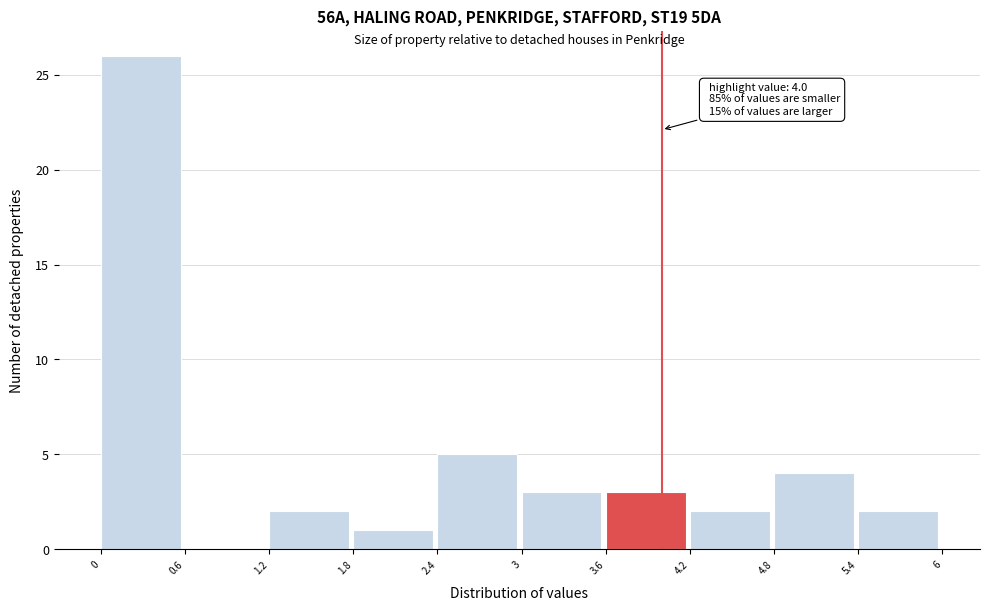

Which range on the x-axis has the tallest bar?

0 to 0.6